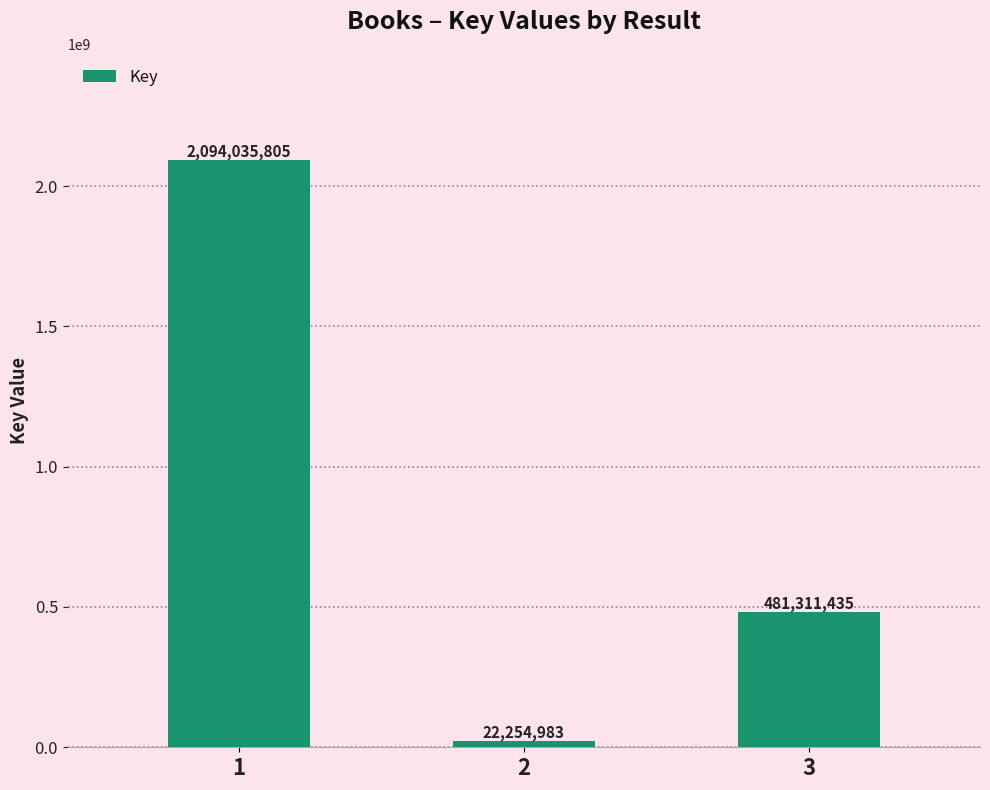

How many values are below 481311435?

1